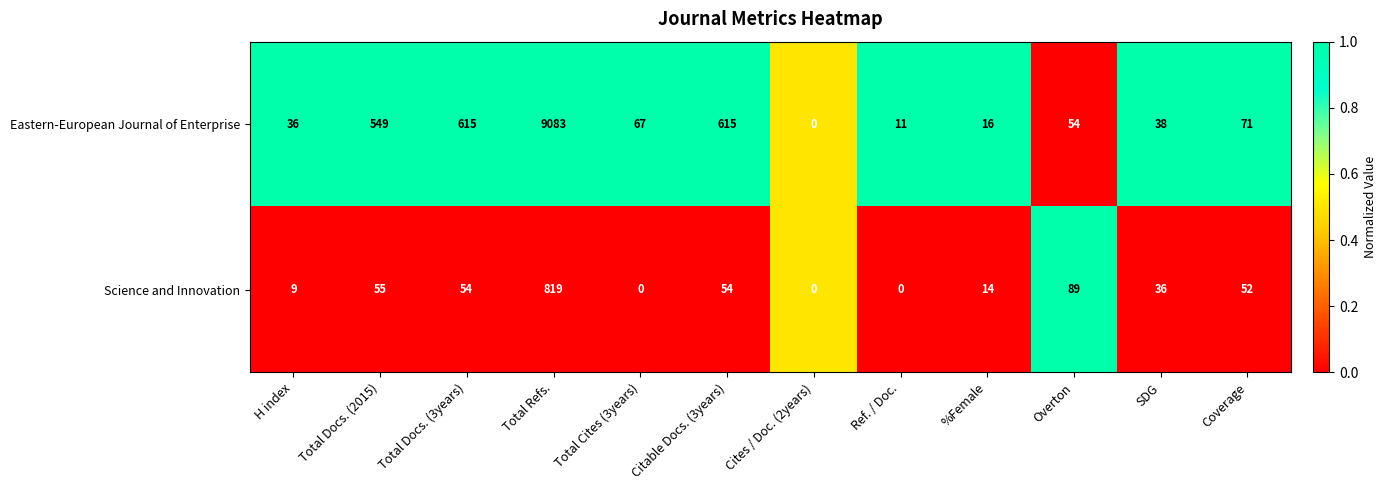

Rank the series by their maximum value, from highest to lowest.

Eastern-European Journal of Enterprise, Science and Innovation